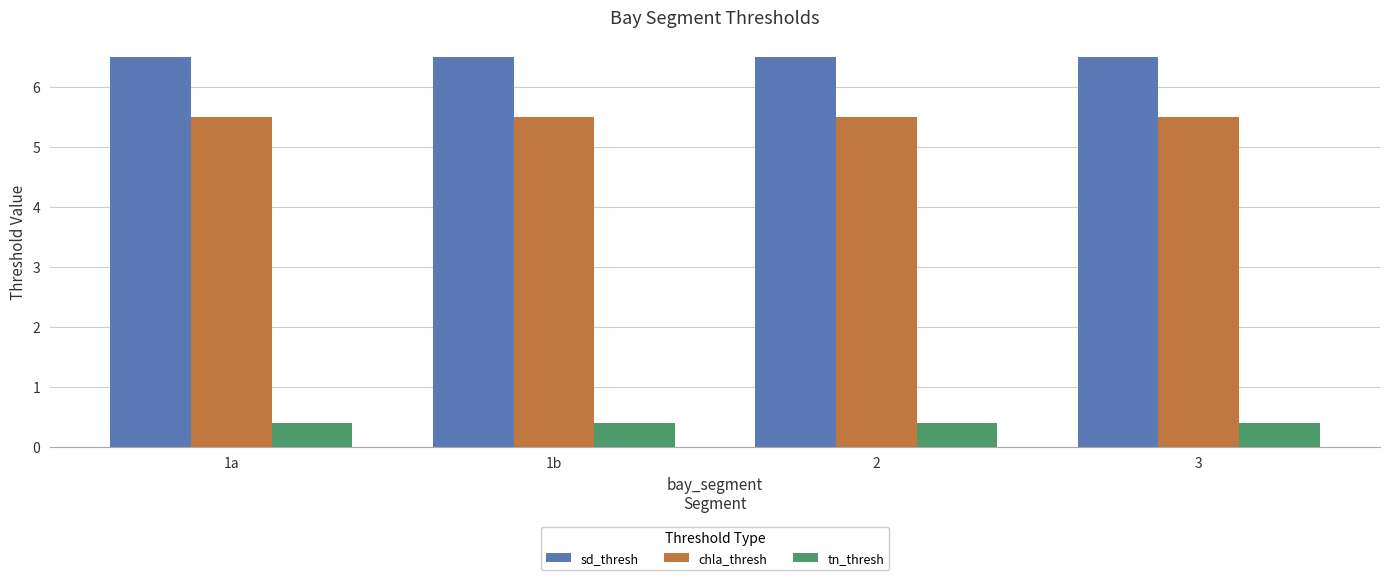

Count the number of data series in this chart.

3